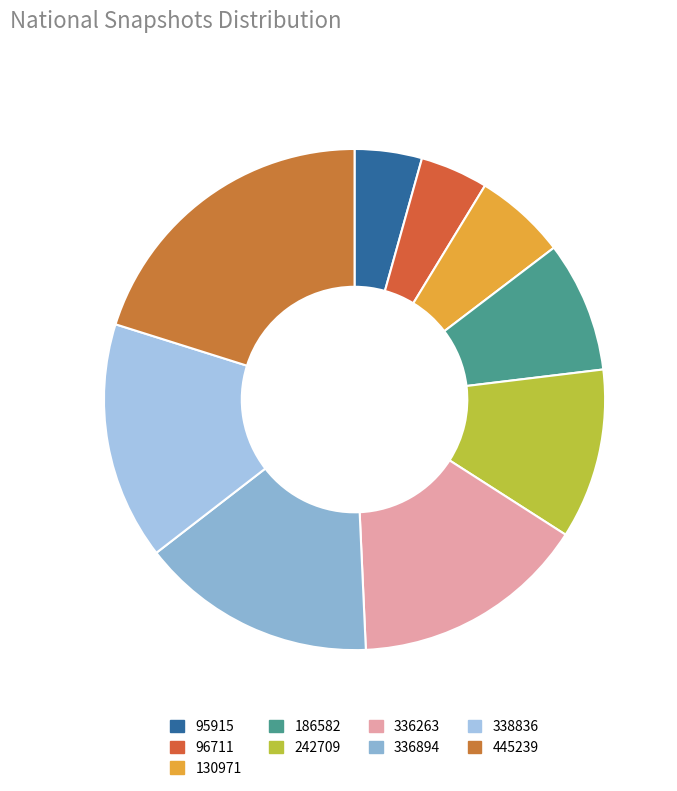

What is the largest slice in the pie chart?

445239